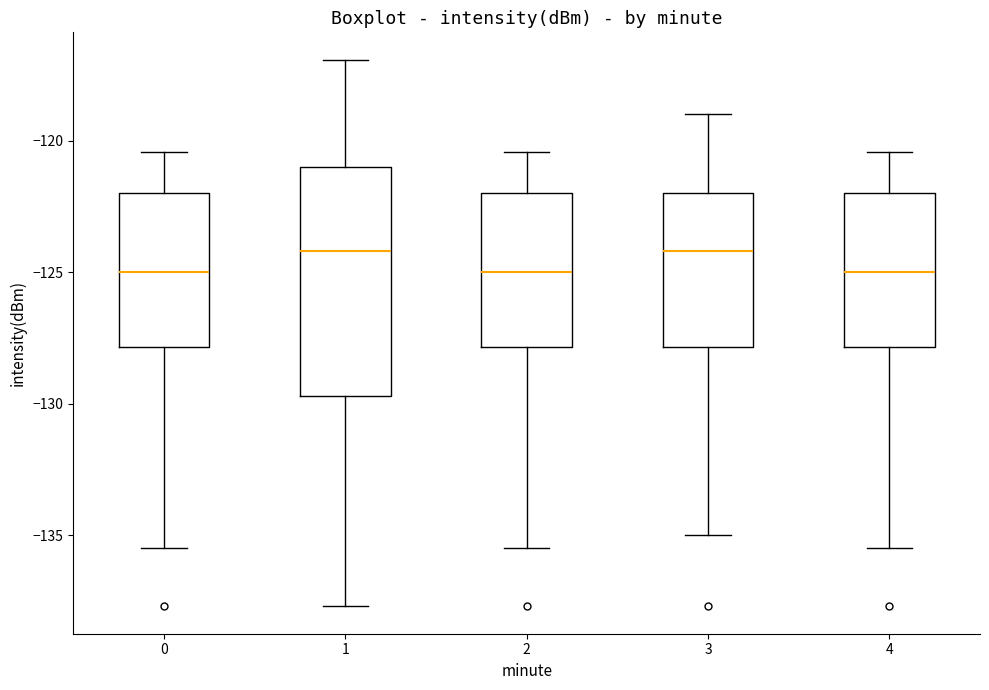

Reading left to right, read every box against the y-axis: the position of its median line, the range the box covers, and the ends of its whiskers. The values are not printed on the chart, so give them approximately, as read against the axis.

0: median -125.0, box -128.0 to -122.0, whiskers -135.5 to -120.5
1: median -124.0, box -129.5 to -121.0, whiskers -137.5 to -117.0
2: median -125.0, box -128.0 to -122.0, whiskers -135.5 to -120.5
3: median -124.0, box -128.0 to -122.0, whiskers -135.0 to -119.0
4: median -125.0, box -128.0 to -122.0, whiskers -135.5 to -120.5